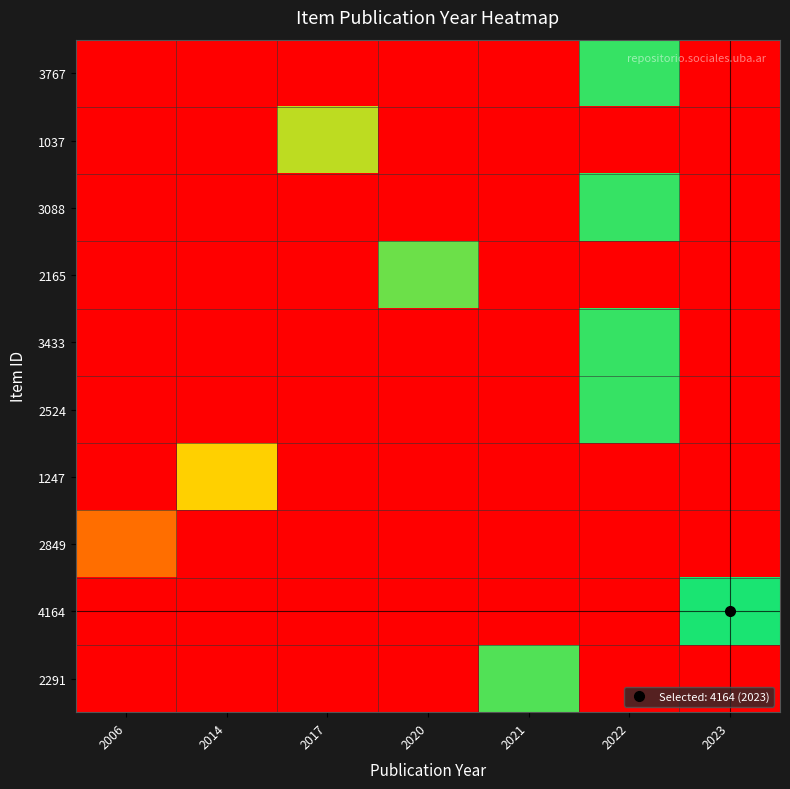

What is the total value across all series at 2017?

19981